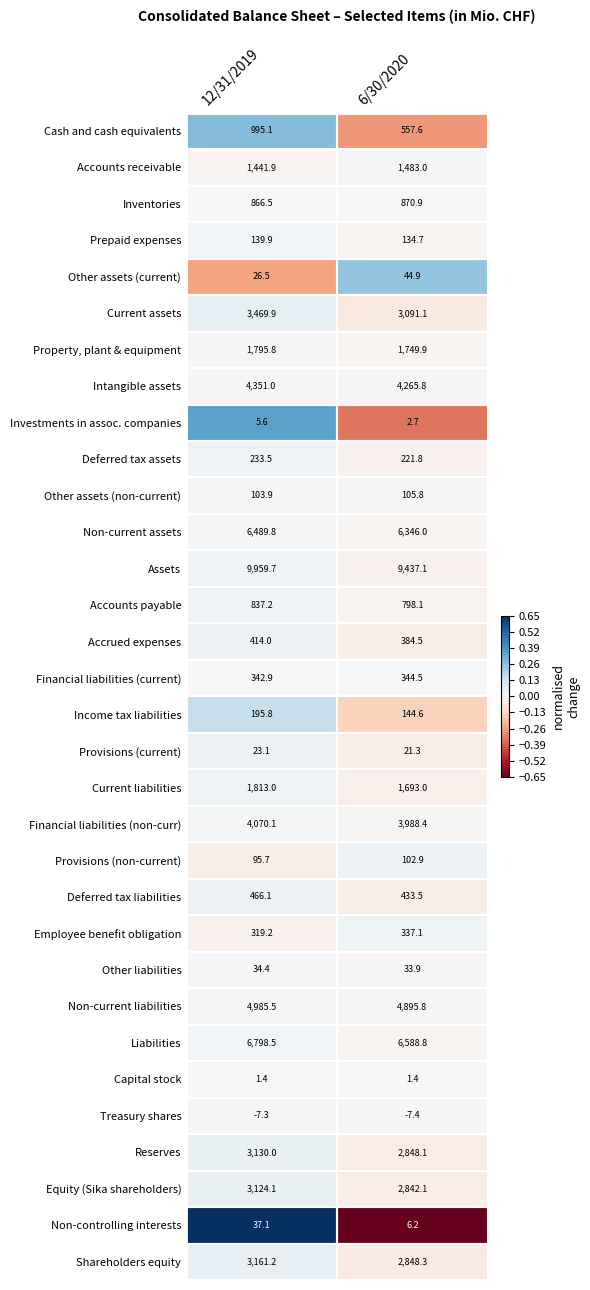

At which label does Financial liabilities (non-curr) first exceed 4070?

12/31/2019